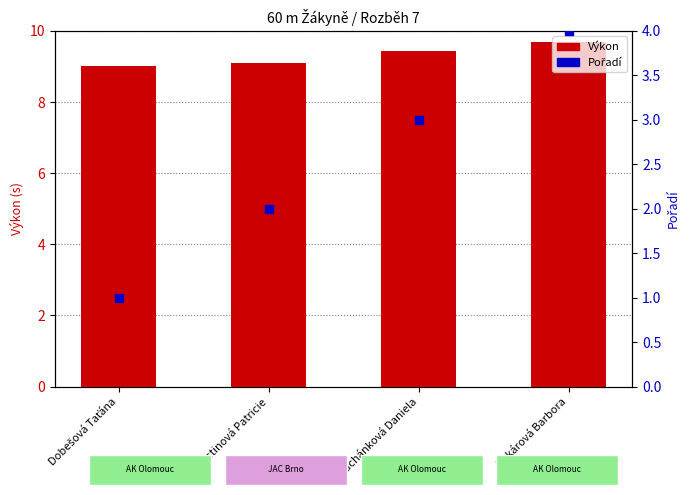

Is the value of Výkon at Suchánková Daniela greater than the value of Pořadí at Dobešová Taťána?

Yes